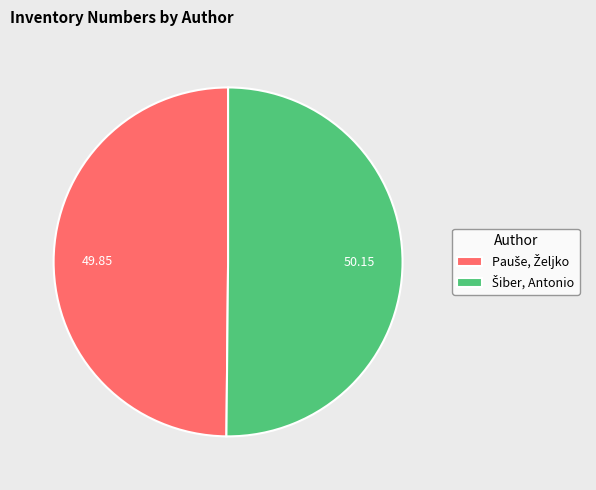

What is the majority slice?

Šiber, Antonio